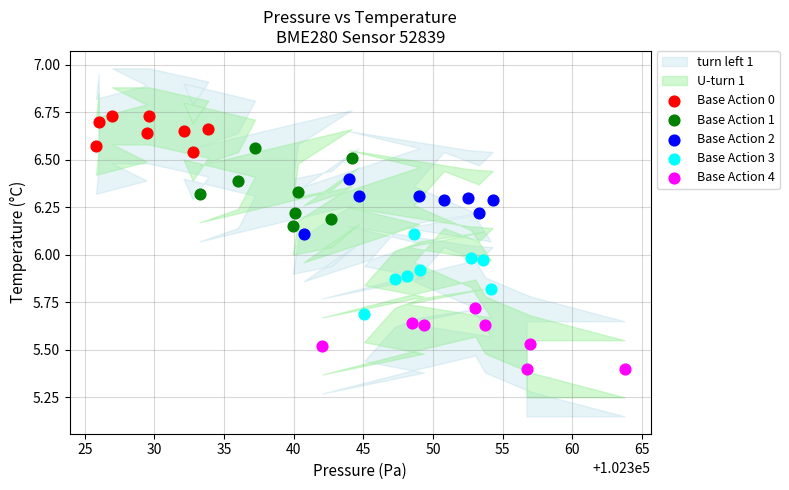

Which series reaches the minimum Y coordinate?

Base Action 4